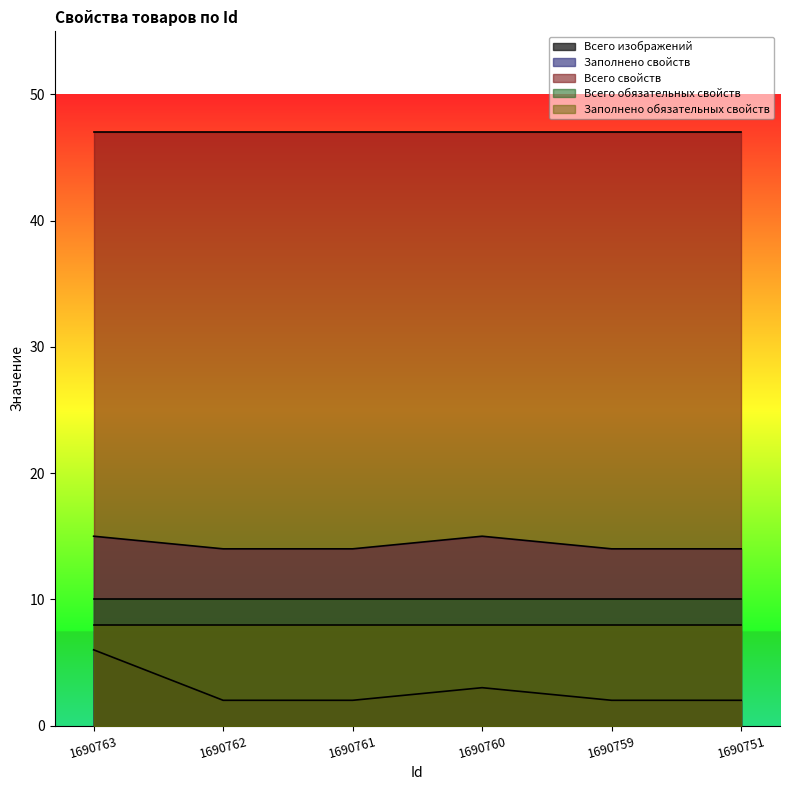

At which label does Всего свойств reach its peak?

1690763